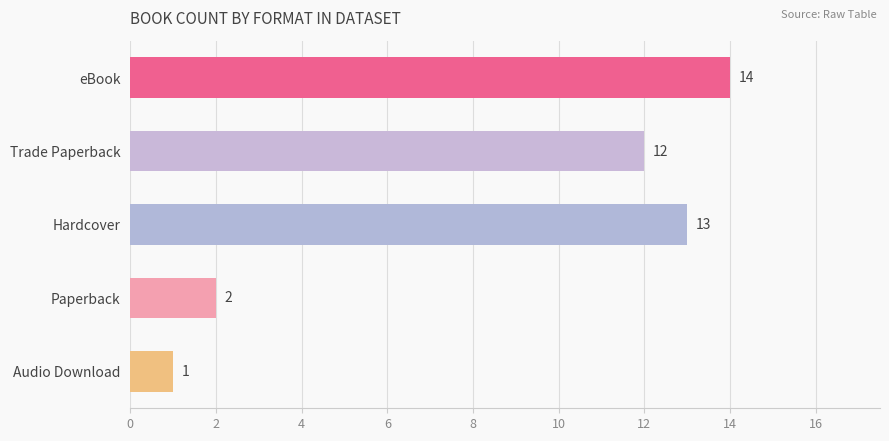

How many series are shown in this chart?

1